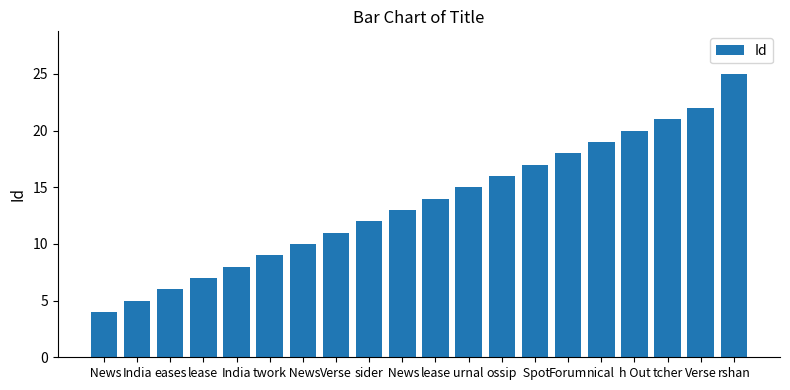

Does the chart contain any negative values?

No